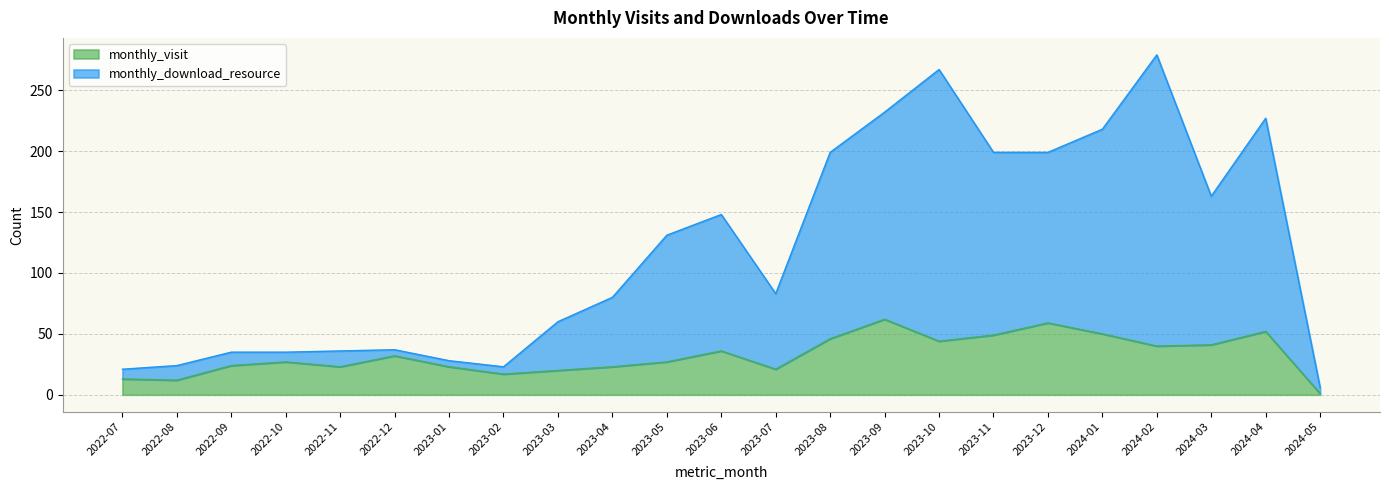

What is the smallest value displayed?

1